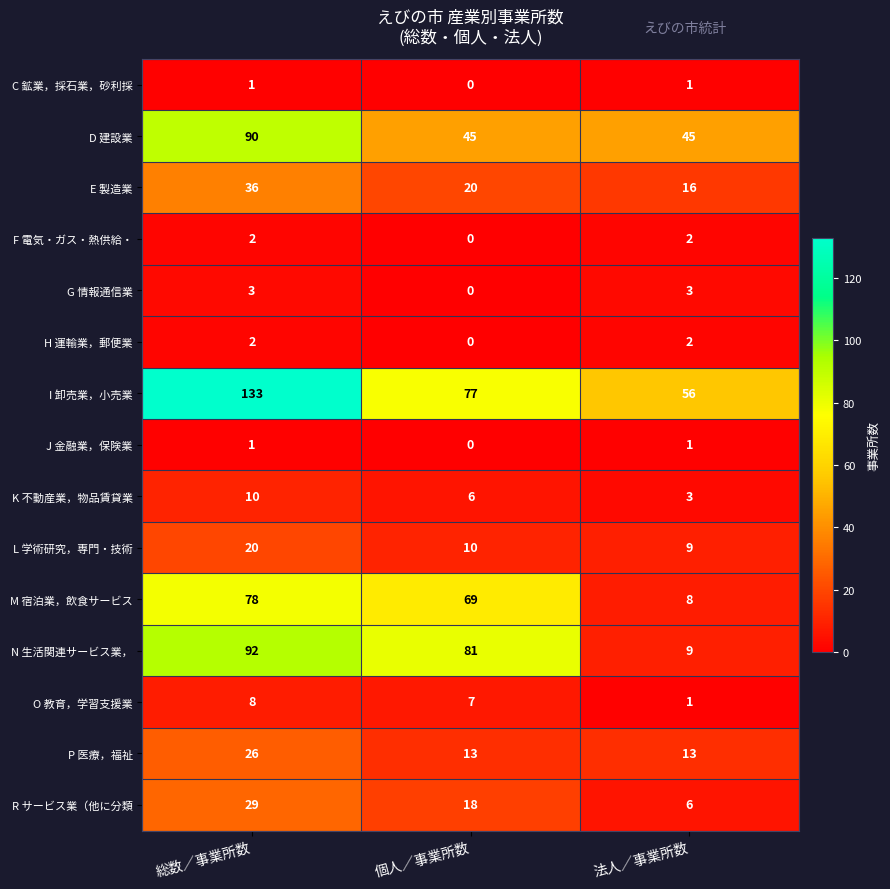

Count the F 電気・ガス・熱供給・ values in the range 0 to 2.

3